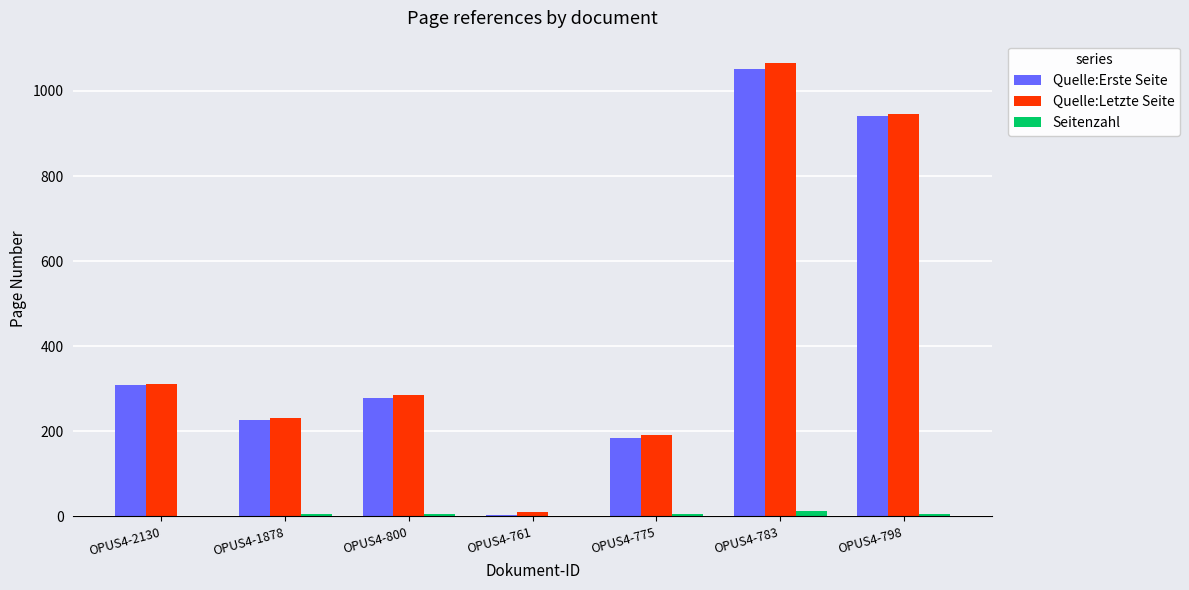

At which label is Quelle:Erste Seite closest to 527?

OPUS4-2130